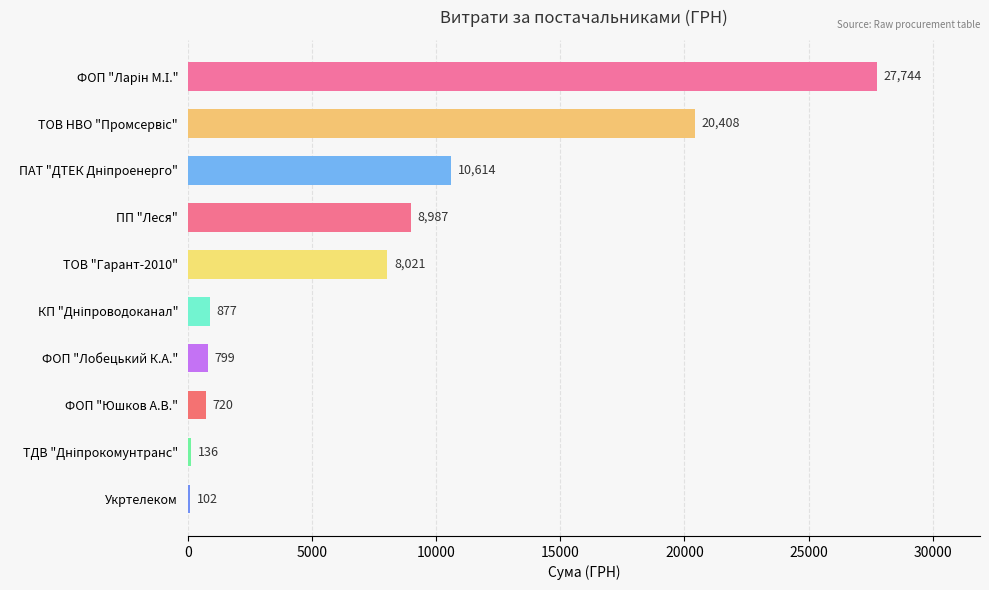

Which has a higher value, ФОП "Юшков А.В." or ТОВ "Гарант-2010"?

ТОВ "Гарант-2010"